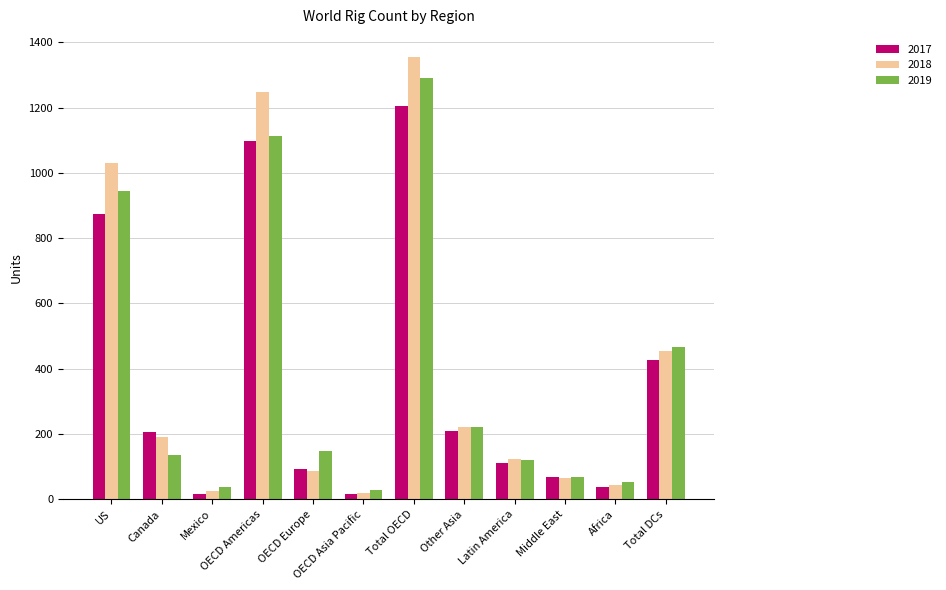

Is the value of 2017 at Canada greater than the value of 2019 at Total OECD?

No